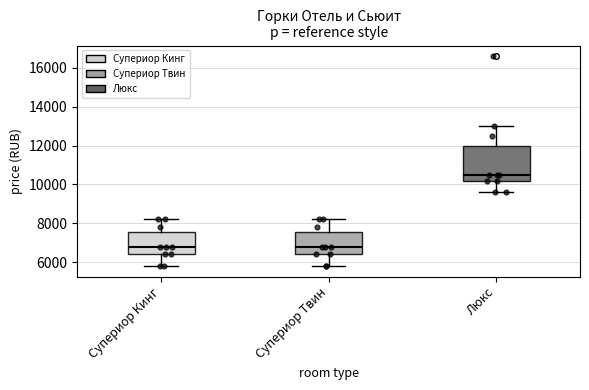

Reading left to right, transcribe this box plot: for each box, give where its median line is, the range the box spans, and where its two whiskers end, as read against the y-axis. The values are not printed on the chart, so give them approximately, as read against the axis.

Супериор Кинг: median 6800, box 6400 to 7600, whiskers 5800 to 8200
Супериор Твин: median 6800, box 6400 to 7600, whiskers 5800 to 8200
Люкс: median 10600, box 10200 to 12000, whiskers 9600 to 13000